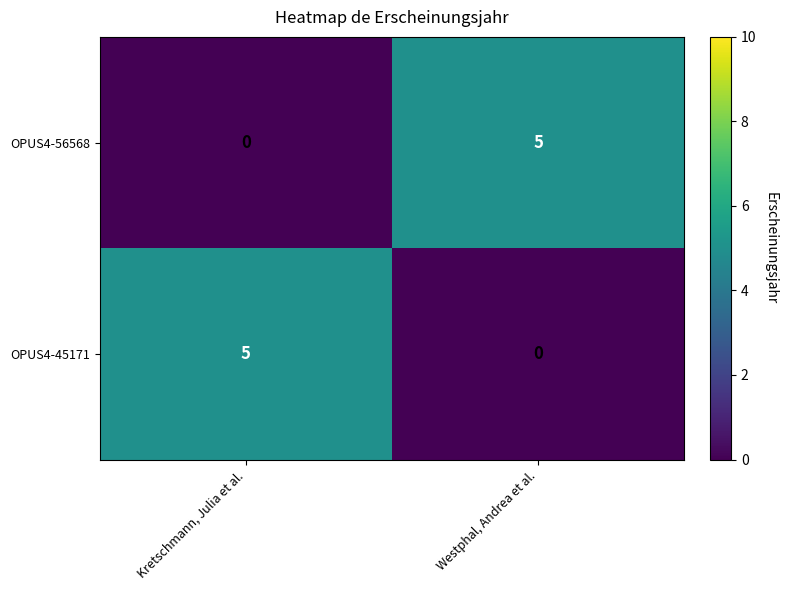

Reading left to right, extract all data points from this chart.

OPUS4-56568: 0	5
OPUS4-45171: 5	0